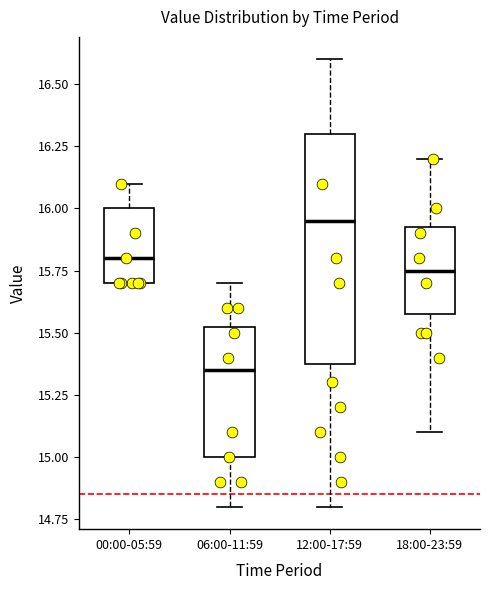

Where does the lower whisker of the box for 18:00-23:59 end on the y-axis? The values are not printed on the chart, so give them approximately, as read against the axis.

15.10